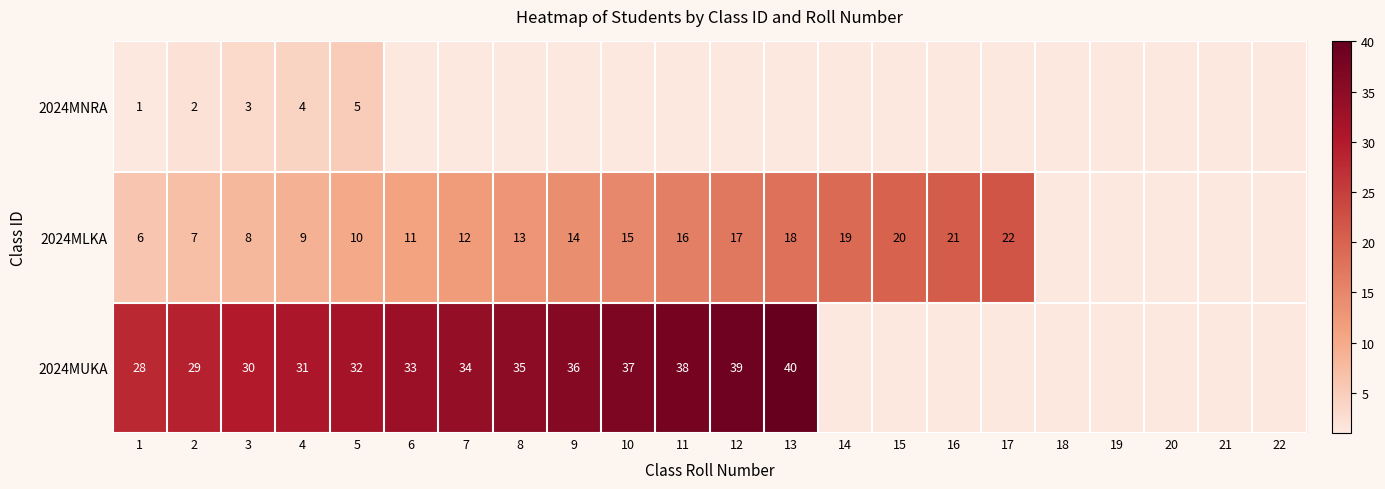

What is the sum of the 2024MUKA values at 2 and 12?

68